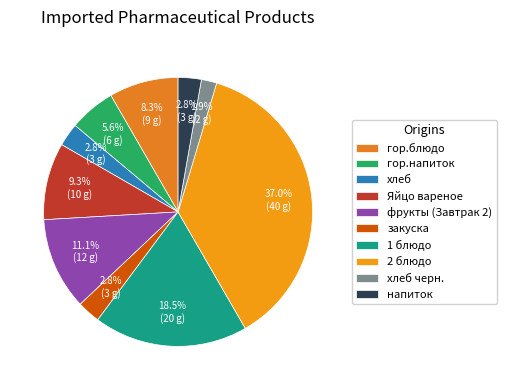

Rank the categories by value from highest to lowest.

2 блюдо, 1 блюдо, фрукты (Завтрак 2), Яйцо вареное, гор.блюдо, гор.напиток, хлеб, закуска, напиток, хлеб черн.